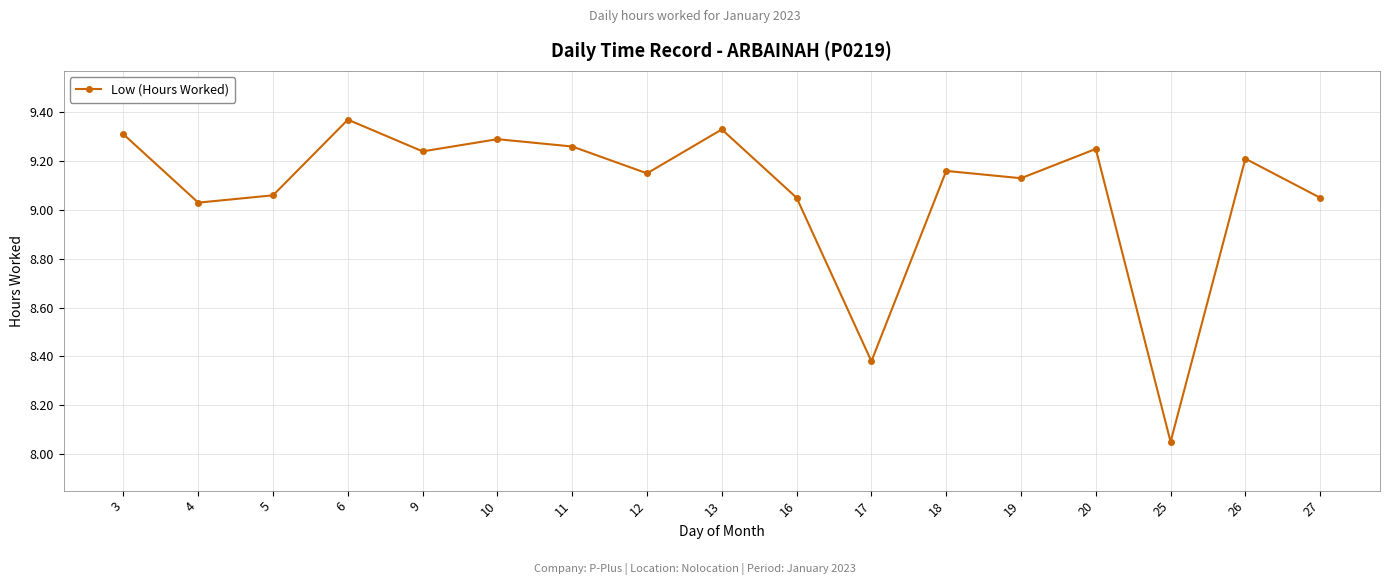

Approximately how many times larger is the value at 6 compared to 27?

1.0